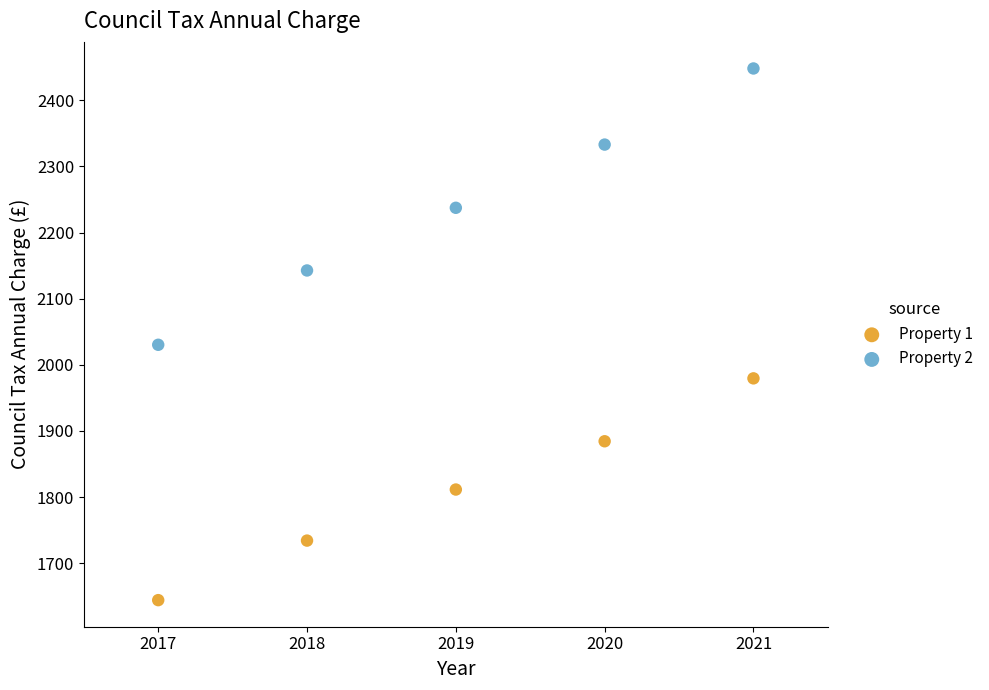

Which series reaches the minimum Y coordinate?

Property 1